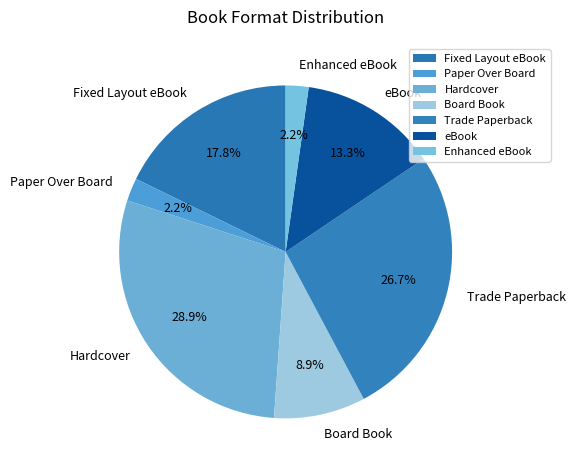

Does any single category account for the majority?

No